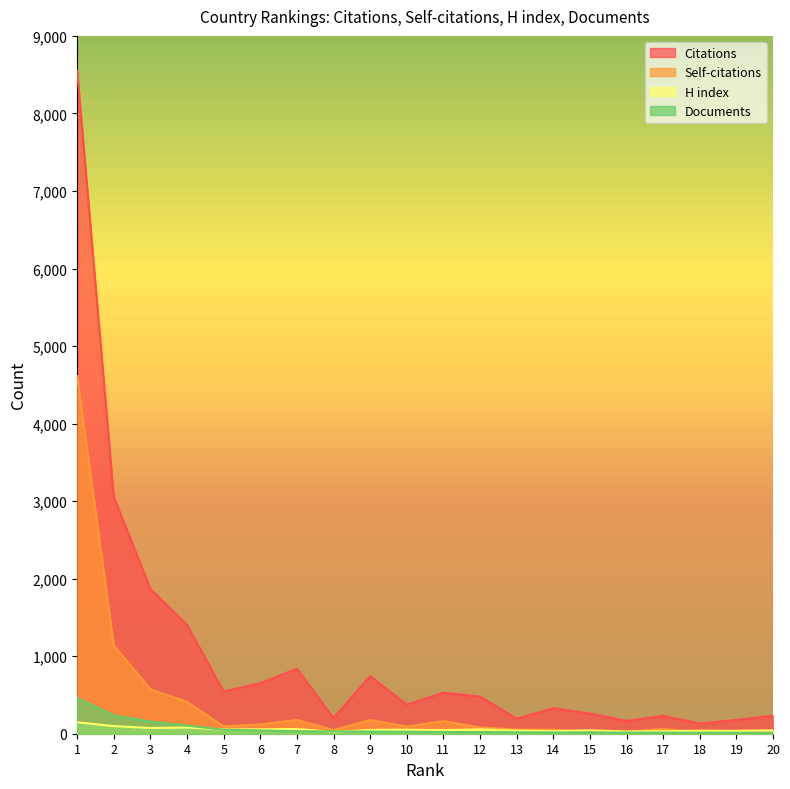

Which series has the largest range (max minus min)?

Citations